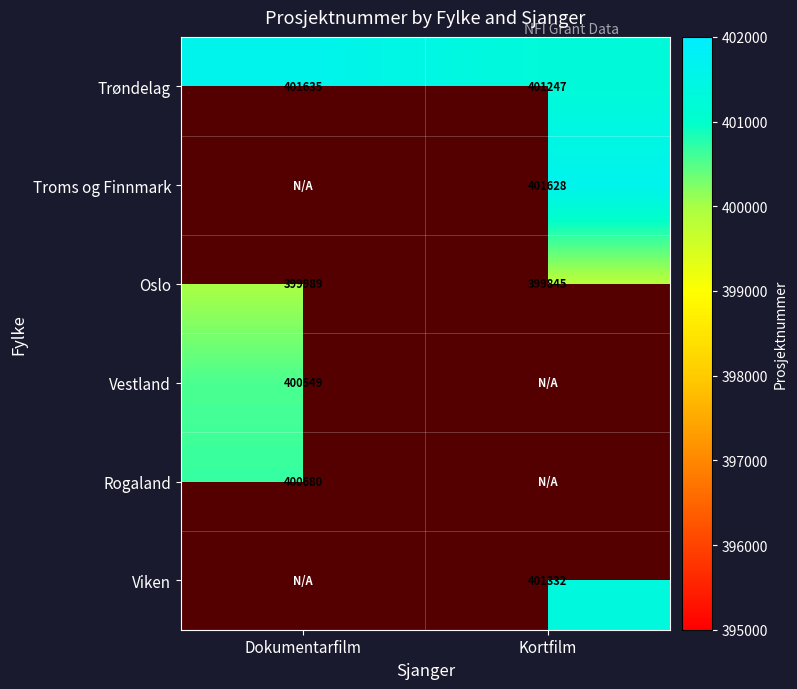

What is the difference between the Trøndelag values at Kortfilm and Dokumentarfilm?

388